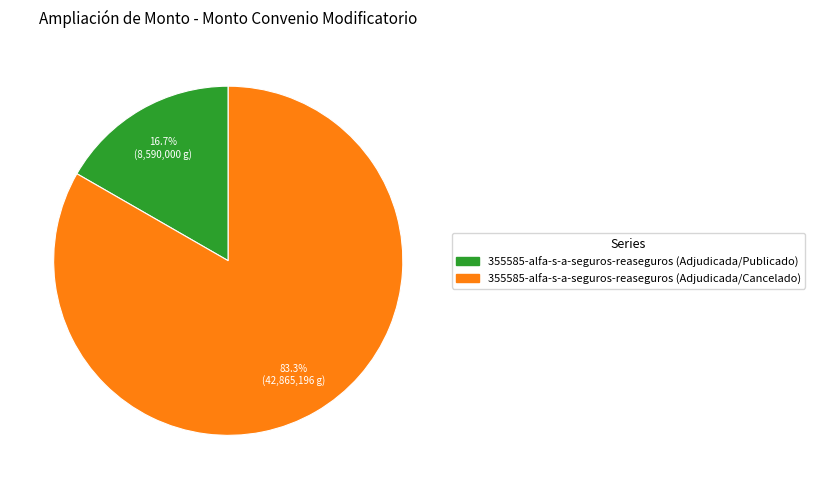

Combined, do 355585-alfa-s-a-seguros-reaseguros (Adjudicada/Cancelado) and 355585-alfa-s-a-seguros-reaseguros (Adjudicada/Publicado) account for over 50%?

Yes